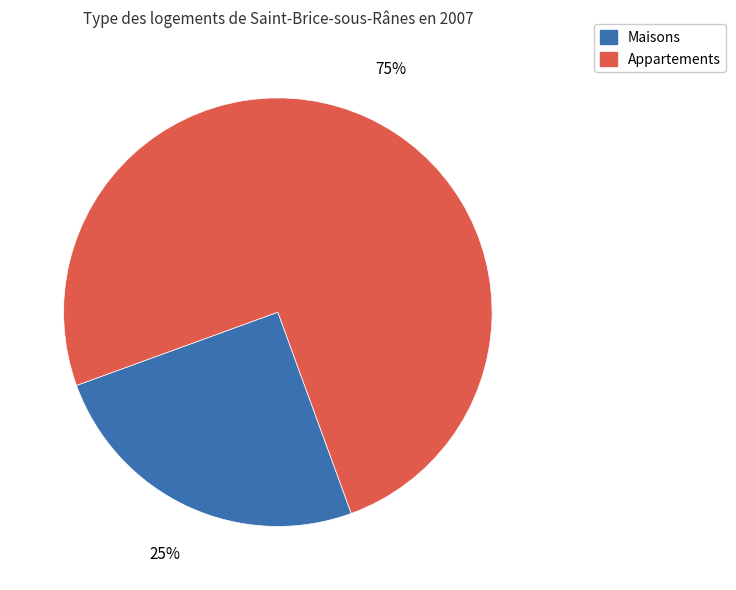

How many slices are in this pie chart?

2